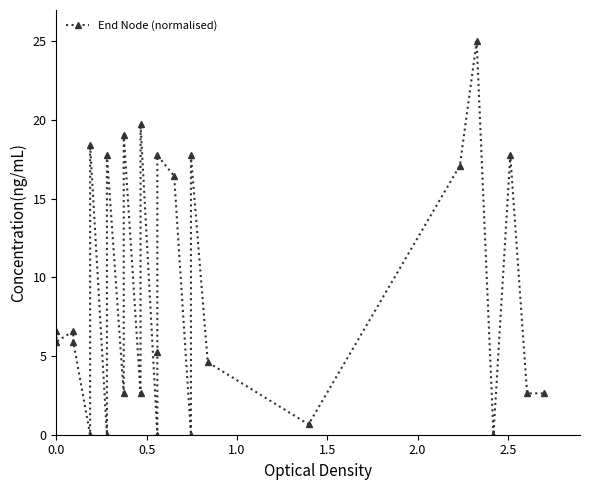

Reading left to right, transcribe all the data shown in this chart.

6.6	5.9	6.6	5.9	0.0	18.4	0.0	17.8	2.6	19.1	2.6	19.7	0.0	5.3	17.8	16.4	0.0	17.8	4.6	0.7	17.1	25.0	0.0	17.8	2.6	2.6